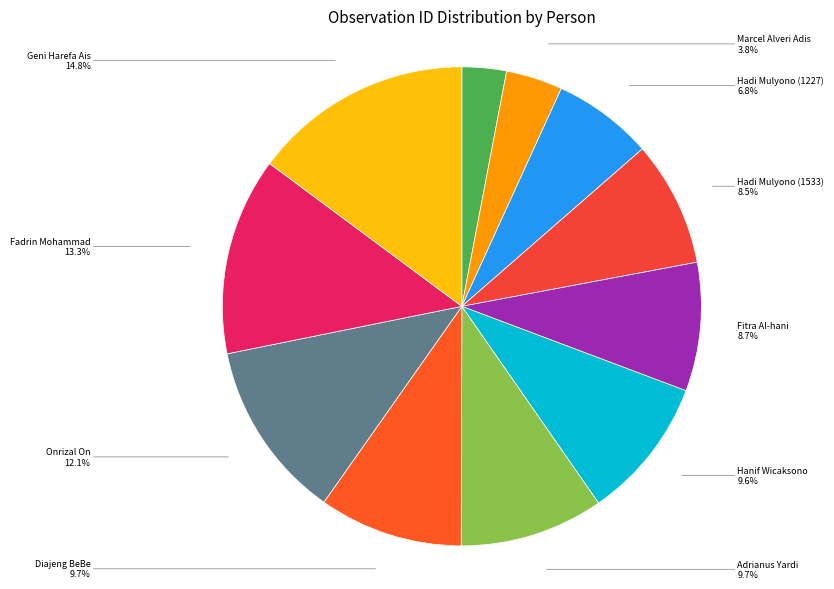

What percentage is the Hadi Mulyono (1227) slice, to the nearest percent?

7%